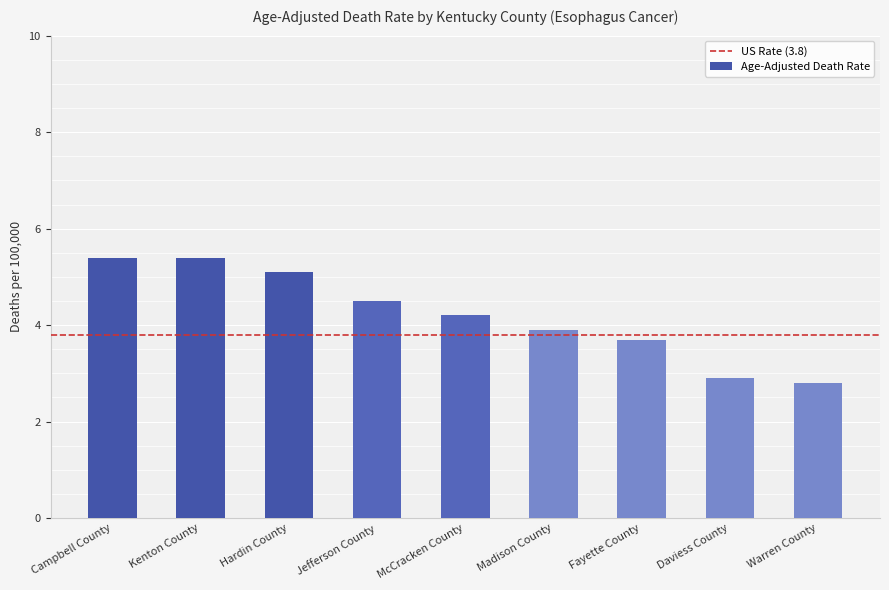

What is the difference between the values at Jefferson County and Hardin County?

0.6